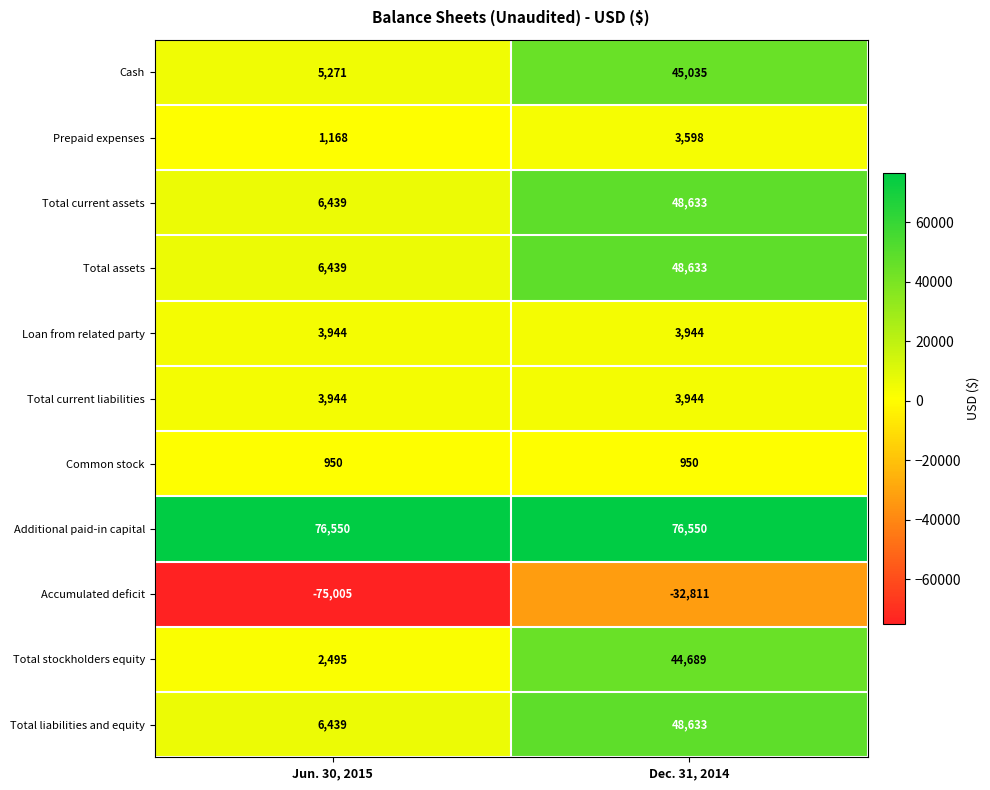

Reading left to right, list all the values displayed in this chart.

Cash: Jun. 30, 2015=5271	Dec. 31, 2014=45035
Prepaid expenses: Jun. 30, 2015=1168	Dec. 31, 2014=3598
Total current assets: Jun. 30, 2015=6439	Dec. 31, 2014=48633
Total assets: Jun. 30, 2015=6439	Dec. 31, 2014=48633
Loan from related party: Jun. 30, 2015=3944	Dec. 31, 2014=3944
Total current liabilities: Jun. 30, 2015=3944	Dec. 31, 2014=3944
Common stock: Jun. 30, 2015=950	Dec. 31, 2014=950
Additional paid-in capital: Jun. 30, 2015=76550	Dec. 31, 2014=76550
Accumulated deficit: Jun. 30, 2015=-75005	Dec. 31, 2014=-32811
Total stockholders equity: Jun. 30, 2015=2495	Dec. 31, 2014=44689
Total liabilities and equity: Jun. 30, 2015=6439	Dec. 31, 2014=48633